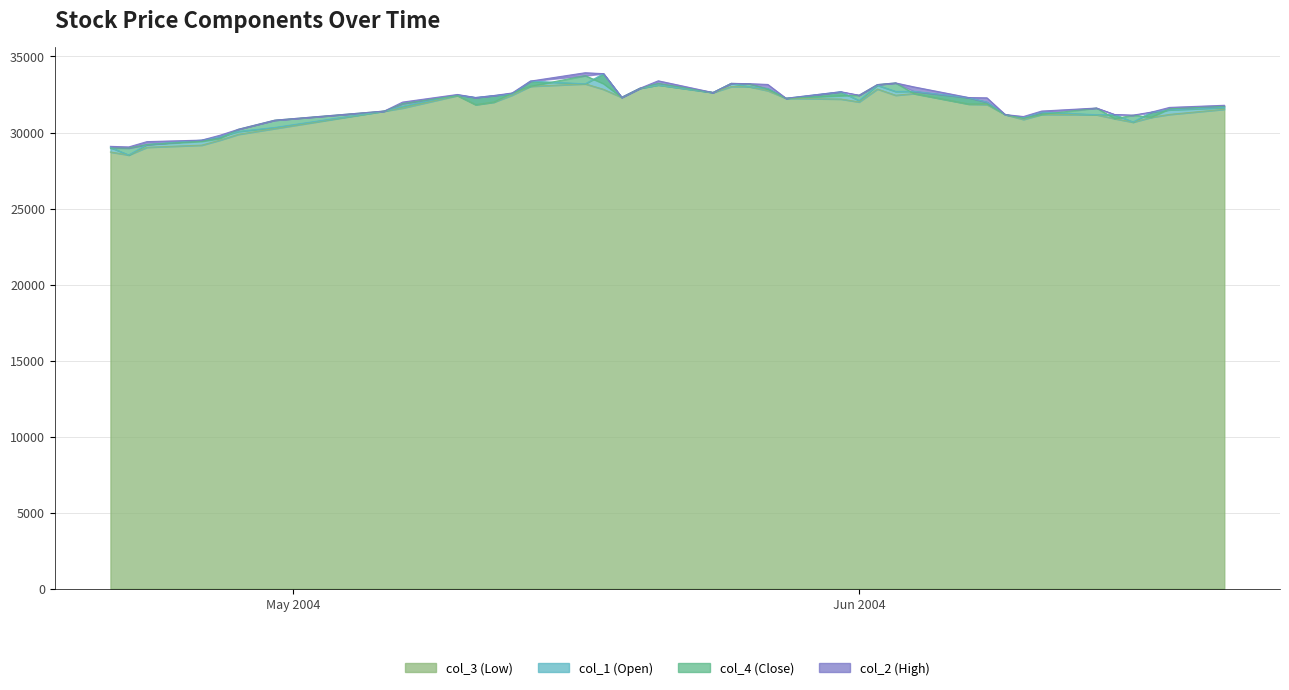

At which category does col_4 (Close) reach its first local peak?

2004/05/10